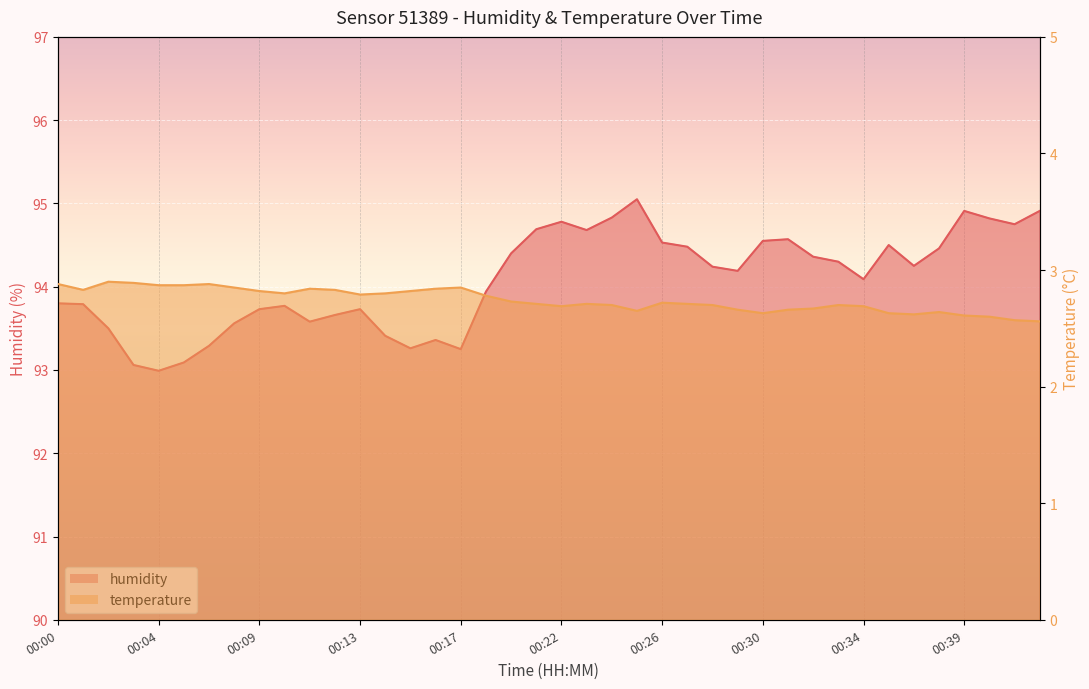

At which category is the sum across all series the highest?

00:25